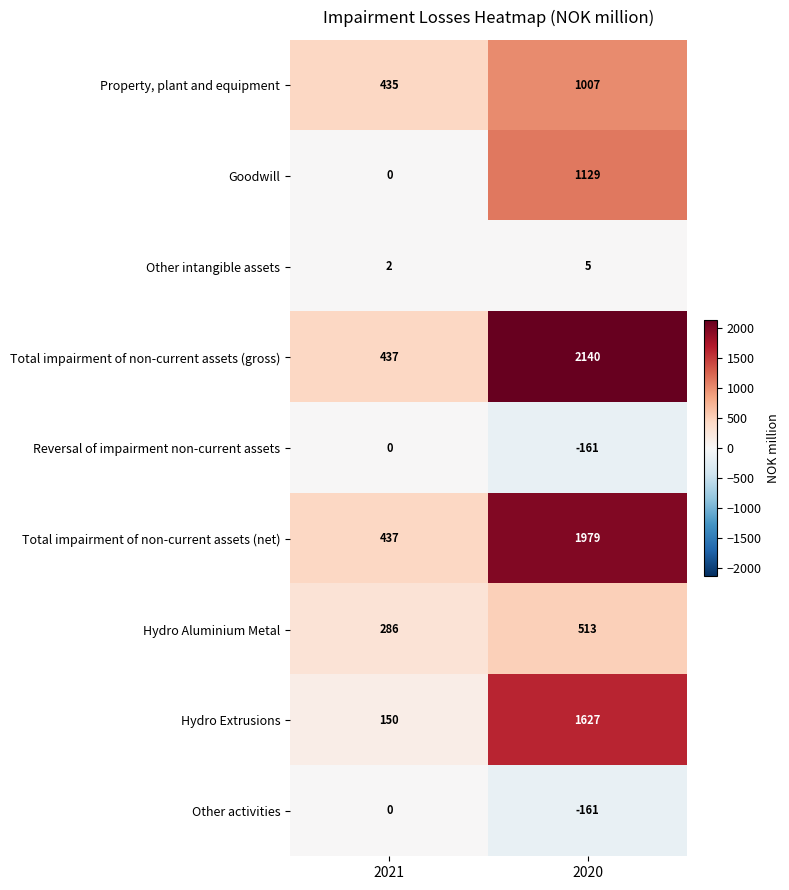

Reading left to right, what are all the values shown in this chart?

Property, plant and equipment: 435	1007
Goodwill: 0	1129
Other intangible assets: 2	5
Total impairment of non-current assets (gross): 437	2140
Reversal of impairment non-current assets: 0	-161
Total impairment of non-current assets (net): 437	1979
Hydro Aluminium Metal: 286	513
Hydro Extrusions: 150	1627
Other activities: 0	-161